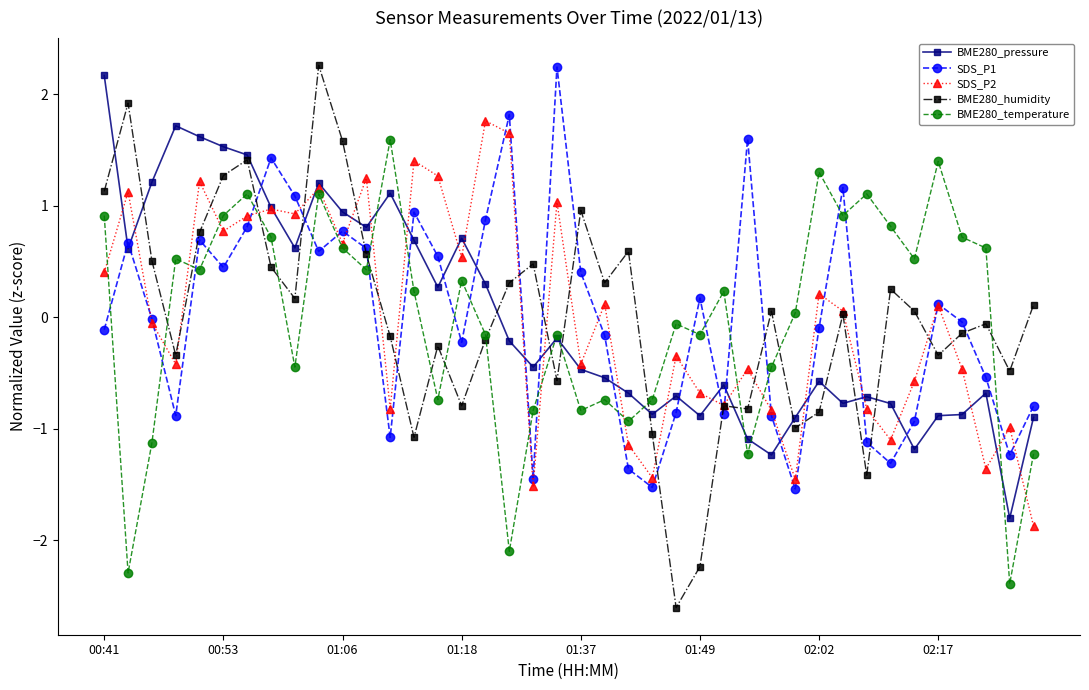

What is the value of the BME280_humidity point at the 2nd from the left?

1.9